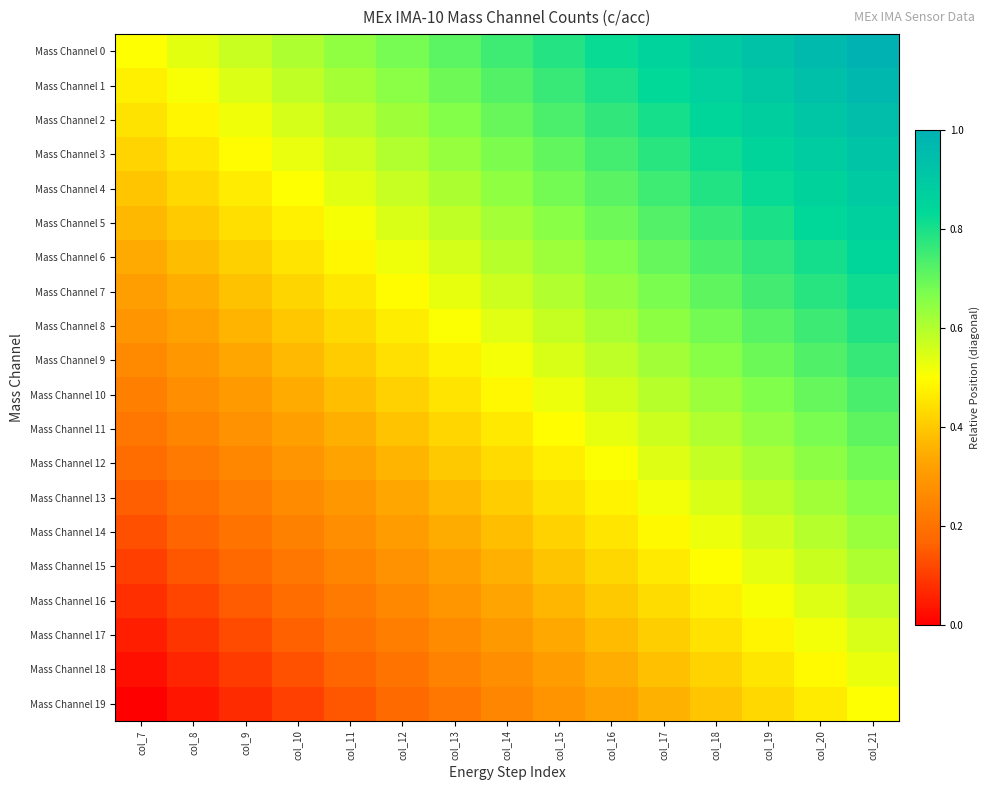

Reading left to right, extract all data points from this chart.

Mass Channel 0: col_7=0.5	col_8=0.5	col_9=0.6	col_10=0.6	col_11=0.6	col_12=0.7	col_13=0.7	col_14=0.8	col_15=0.8	col_16=0.8	col_17=0.9	col_18=0.9	col_19=0.9	col_20=1.0	col_21=1.0
Mass Channel 1: col_7=0.5	col_8=0.5	col_9=0.5	col_10=0.6	col_11=0.6	col_12=0.7	col_13=0.7	col_14=0.7	col_15=0.8	col_16=0.8	col_17=0.8	col_18=0.9	col_19=0.9	col_20=0.9	col_21=1.0
Mass Channel 2: col_7=0.4	col_8=0.5	col_9=0.5	col_10=0.6	col_11=0.6	col_12=0.6	col_13=0.7	col_14=0.7	col_15=0.7	col_16=0.8	col_17=0.8	col_18=0.8	col_19=0.9	col_20=0.9	col_21=0.9
Mass Channel 3: col_7=0.4	col_8=0.5	col_9=0.5	col_10=0.5	col_11=0.6	col_12=0.6	col_13=0.6	col_14=0.7	col_15=0.7	col_16=0.7	col_17=0.8	col_18=0.8	col_19=0.8	col_20=0.9	col_21=0.9
Mass Channel 4: col_7=0.4	col_8=0.4	col_9=0.5	col_10=0.5	col_11=0.5	col_12=0.6	col_13=0.6	col_14=0.6	col_15=0.7	col_16=0.7	col_17=0.8	col_18=0.8	col_19=0.8	col_20=0.9	col_21=0.9
Mass Channel 5: col_7=0.4	col_8=0.4	col_9=0.4	col_10=0.5	col_11=0.5	col_12=0.5	col_13=0.6	col_14=0.6	col_15=0.7	col_16=0.7	col_17=0.7	col_18=0.8	col_19=0.8	col_20=0.8	col_21=0.9
Mass Channel 6: col_7=0.3	col_8=0.4	col_9=0.4	col_10=0.4	col_11=0.5	col_12=0.5	col_13=0.6	col_14=0.6	col_15=0.6	col_16=0.7	col_17=0.7	col_18=0.7	col_19=0.8	col_20=0.8	col_21=0.8
Mass Channel 7: col_7=0.3	col_8=0.4	col_9=0.4	col_10=0.4	col_11=0.5	col_12=0.5	col_13=0.5	col_14=0.6	col_15=0.6	col_16=0.6	col_17=0.7	col_18=0.7	col_19=0.7	col_20=0.8	col_21=0.8
Mass Channel 8: col_7=0.3	col_8=0.3	col_9=0.4	col_10=0.4	col_11=0.4	col_12=0.5	col_13=0.5	col_14=0.5	col_15=0.6	col_16=0.6	col_17=0.6	col_18=0.7	col_19=0.7	col_20=0.8	col_21=0.8
Mass Channel 9: col_7=0.3	col_8=0.3	col_9=0.3	col_10=0.4	col_11=0.4	col_12=0.4	col_13=0.5	col_14=0.5	col_15=0.5	col_16=0.6	col_17=0.6	col_18=0.7	col_19=0.7	col_20=0.7	col_21=0.8
Mass Channel 10: col_7=0.2	col_8=0.3	col_9=0.3	col_10=0.3	col_11=0.4	col_12=0.4	col_13=0.5	col_14=0.5	col_15=0.5	col_16=0.6	col_17=0.6	col_18=0.6	col_19=0.7	col_20=0.7	col_21=0.7
Mass Channel 11: col_7=0.2	col_8=0.2	col_9=0.3	col_10=0.3	col_11=0.4	col_12=0.4	col_13=0.4	col_14=0.5	col_15=0.5	col_16=0.5	col_17=0.6	col_18=0.6	col_19=0.6	col_20=0.7	col_21=0.7
Mass Channel 12: col_7=0.2	col_8=0.2	col_9=0.3	col_10=0.3	col_11=0.3	col_12=0.4	col_13=0.4	col_14=0.4	col_15=0.5	col_16=0.5	col_17=0.5	col_18=0.6	col_19=0.6	col_20=0.6	col_21=0.7
Mass Channel 13: col_7=0.2	col_8=0.2	col_9=0.2	col_10=0.3	col_11=0.3	col_12=0.3	col_13=0.4	col_14=0.4	col_15=0.4	col_16=0.5	col_17=0.5	col_18=0.6	col_19=0.6	col_20=0.6	col_21=0.7
Mass Channel 14: col_7=0.1	col_8=0.2	col_9=0.2	col_10=0.2	col_11=0.3	col_12=0.3	col_13=0.3	col_14=0.4	col_15=0.4	col_16=0.5	col_17=0.5	col_18=0.5	col_19=0.6	col_20=0.6	col_21=0.6
Mass Channel 15: col_7=0.1	col_8=0.1	col_9=0.2	col_10=0.2	col_11=0.2	col_12=0.3	col_13=0.3	col_14=0.4	col_15=0.4	col_16=0.4	col_17=0.5	col_18=0.5	col_19=0.5	col_20=0.6	col_21=0.6
Mass Channel 16: col_7=0.1	col_8=0.1	col_9=0.2	col_10=0.2	col_11=0.2	col_12=0.3	col_13=0.3	col_14=0.3	col_15=0.4	col_16=0.4	col_17=0.4	col_18=0.5	col_19=0.5	col_20=0.5	col_21=0.6
Mass Channel 17: col_7=0.1	col_8=0.1	col_9=0.1	col_10=0.2	col_11=0.2	col_12=0.2	col_13=0.3	col_14=0.3	col_15=0.3	col_16=0.4	col_17=0.4	col_18=0.4	col_19=0.5	col_20=0.5	col_21=0.6
Mass Channel 18: col_7=0.0	col_8=0.1	col_9=0.1	col_10=0.1	col_11=0.2	col_12=0.2	col_13=0.2	col_14=0.3	col_15=0.3	col_16=0.3	col_17=0.4	col_18=0.4	col_19=0.5	col_20=0.5	col_21=0.5
Mass Channel 19: col_7=0.0	col_8=0.0	col_9=0.1	col_10=0.1	col_11=0.1	col_12=0.2	col_13=0.2	col_14=0.2	col_15=0.3	col_16=0.3	col_17=0.4	col_18=0.4	col_19=0.4	col_20=0.5	col_21=0.5